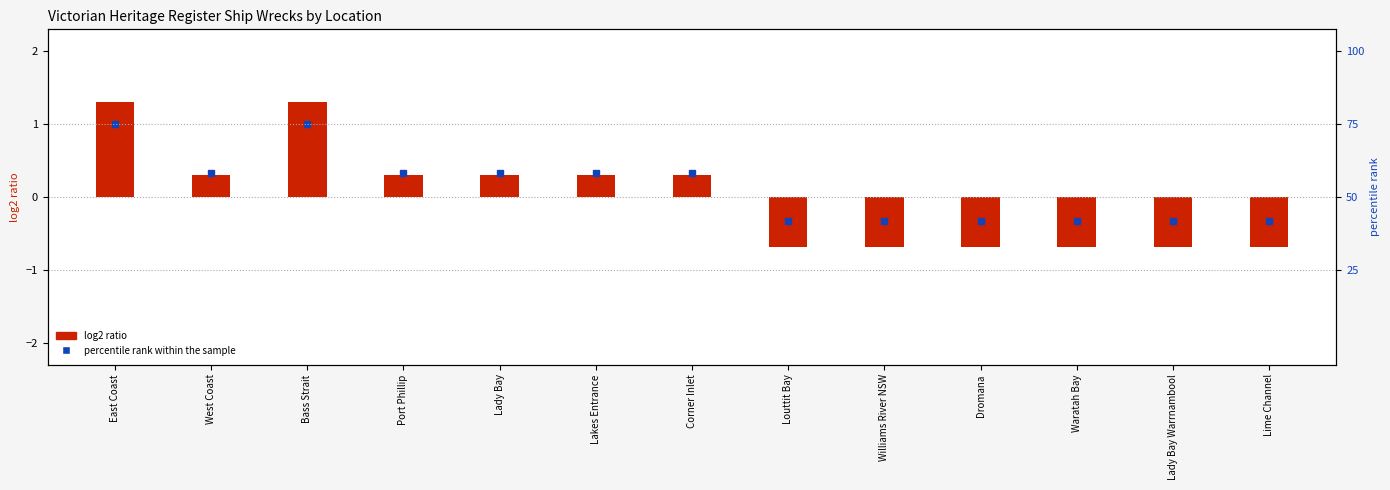

List the series in order of their peak value, lowest first.

percentile rank within the sample, log2 ratio